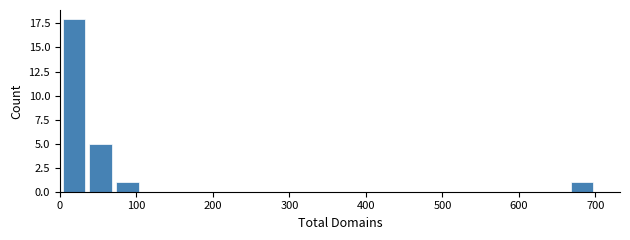

Read against the x-axis, roughly where is the centre of the tallest bar?

20